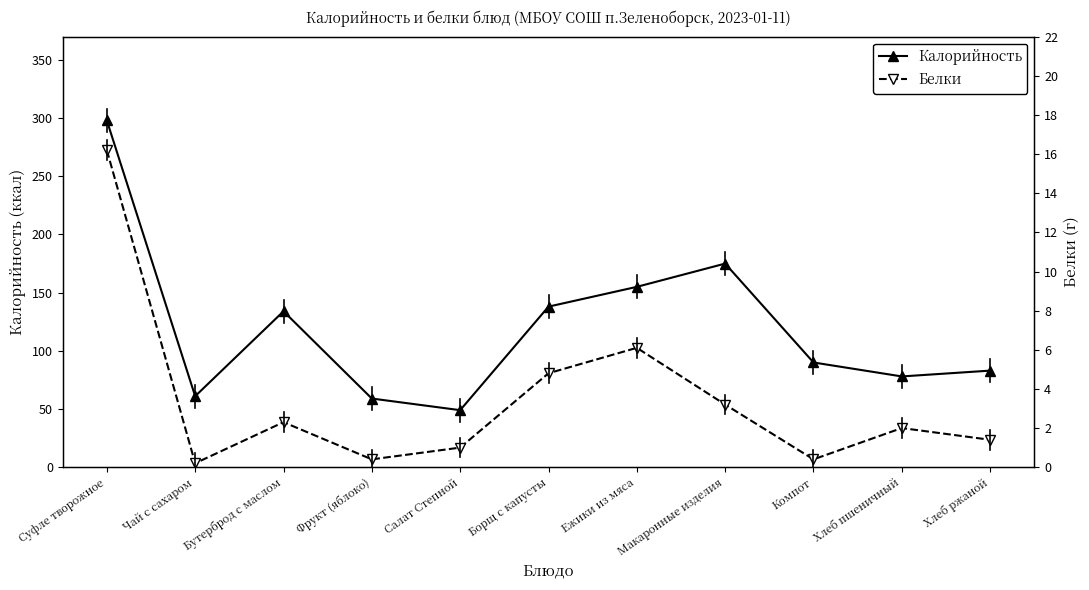

How many series are shown in this chart?

2